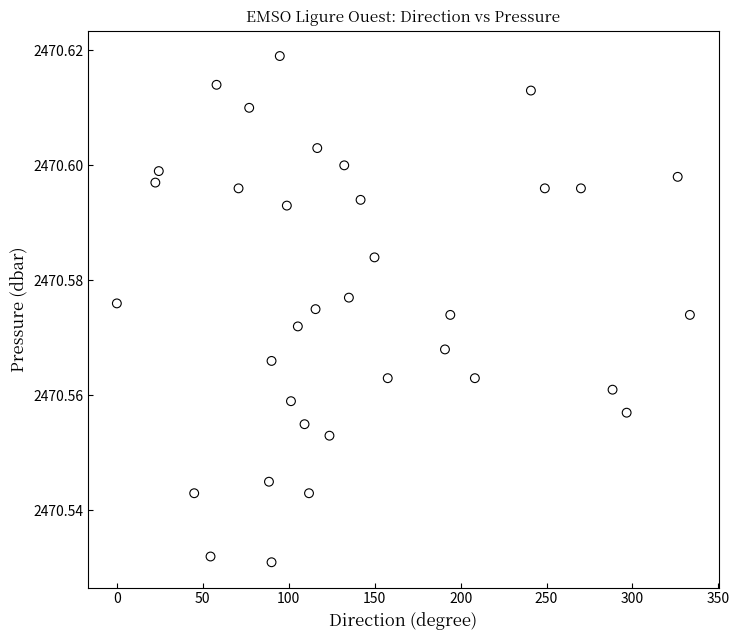

What is the range of X values (max minus min)?

333.4